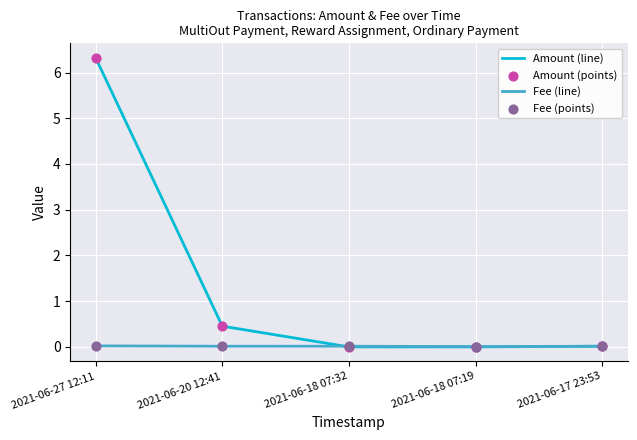

Which series has the largest range (max minus min)?

Amount (line)